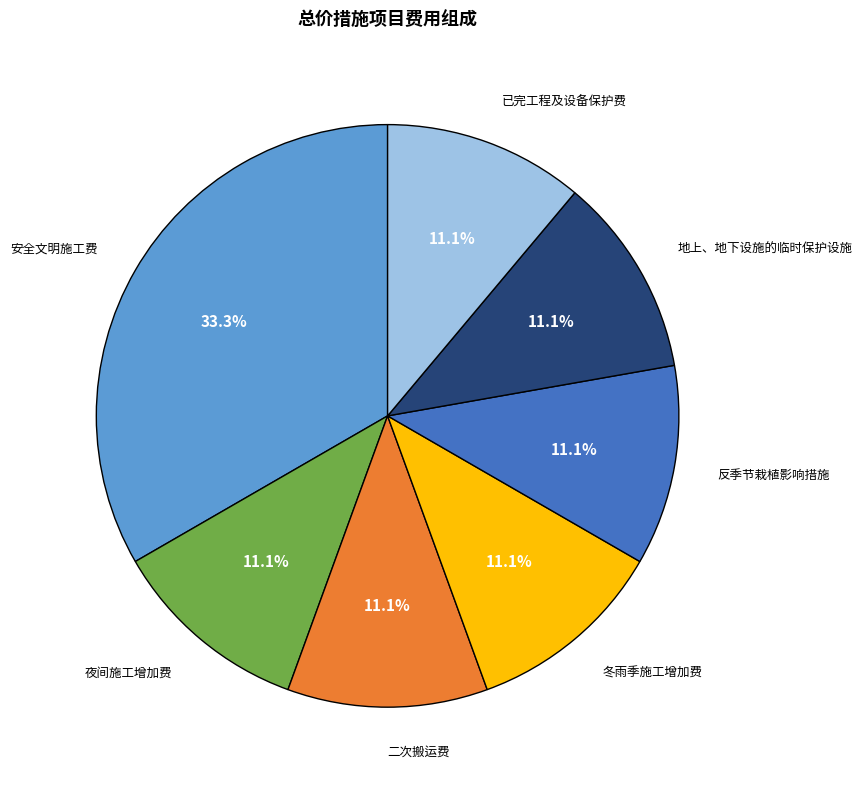

Is there any slice that represents more than half of the pie?

No